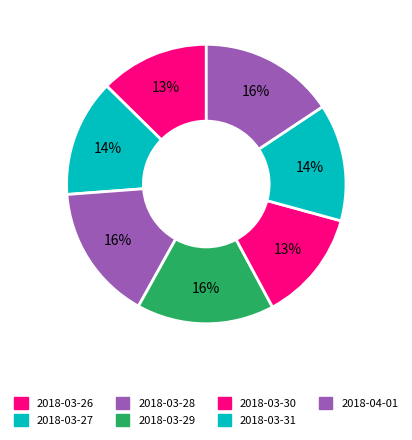

Is it true that 2018-03-29 is 16% of the pie?

True